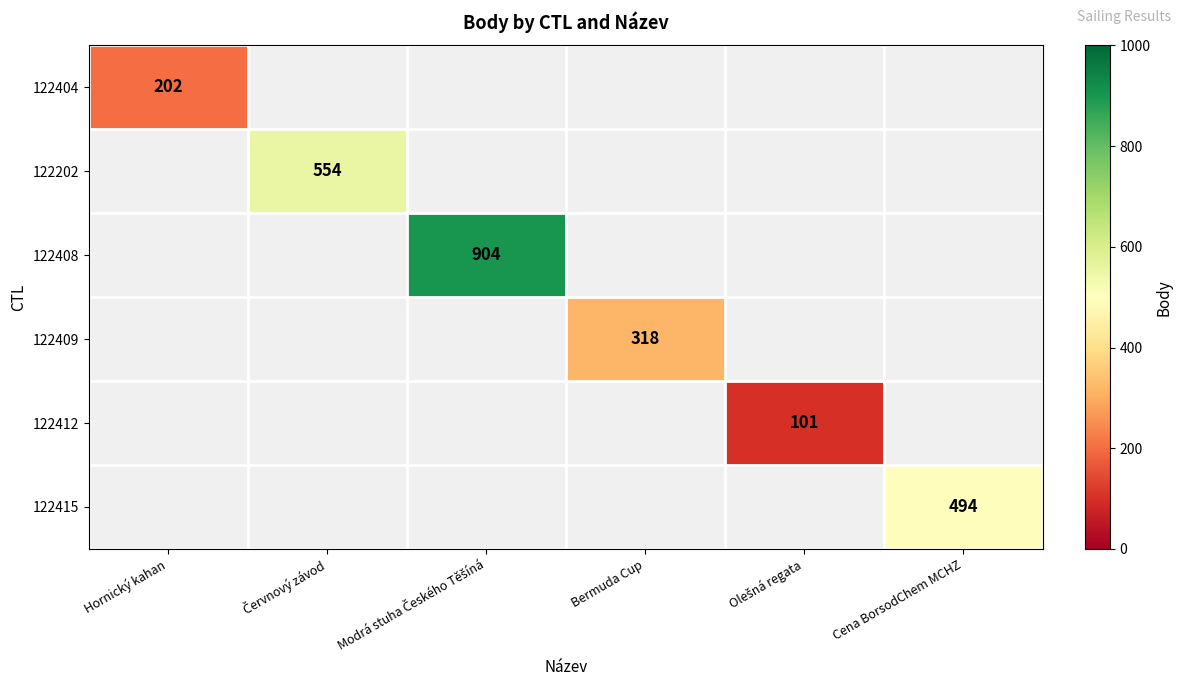

True or false: 122409 has a value of 318 at Bermuda Cup.

True